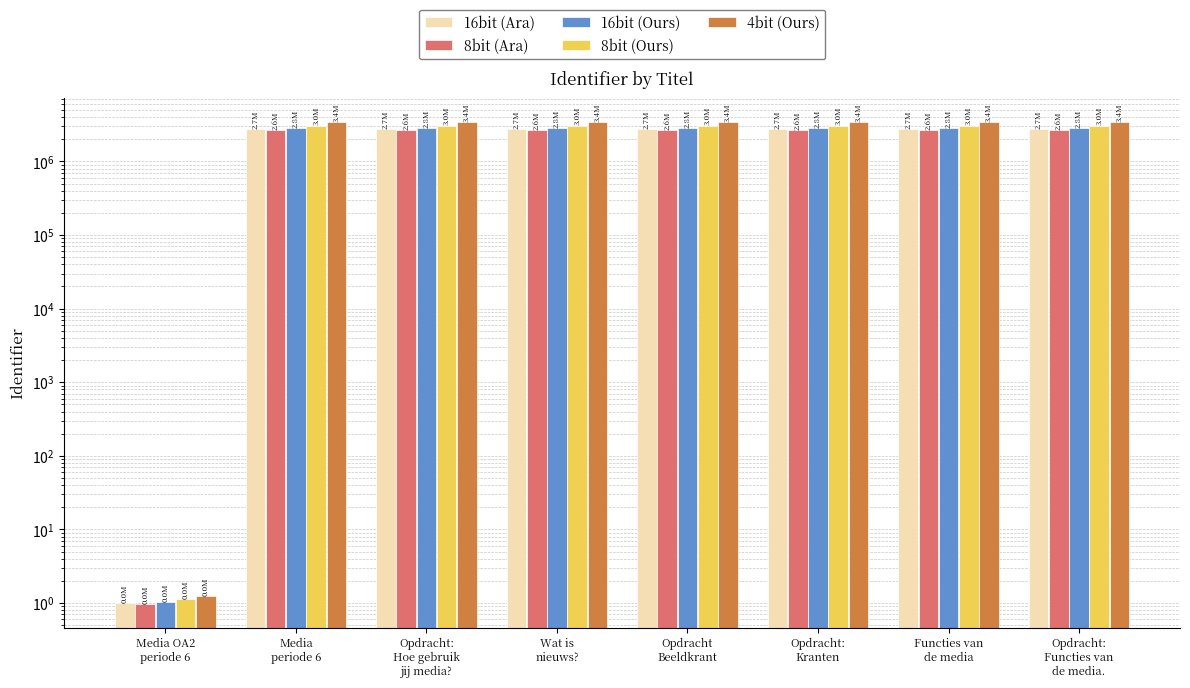

Is it true that 8bit (Ara) equals 4582832.5 at Opdracht
Beeldkrant?

False